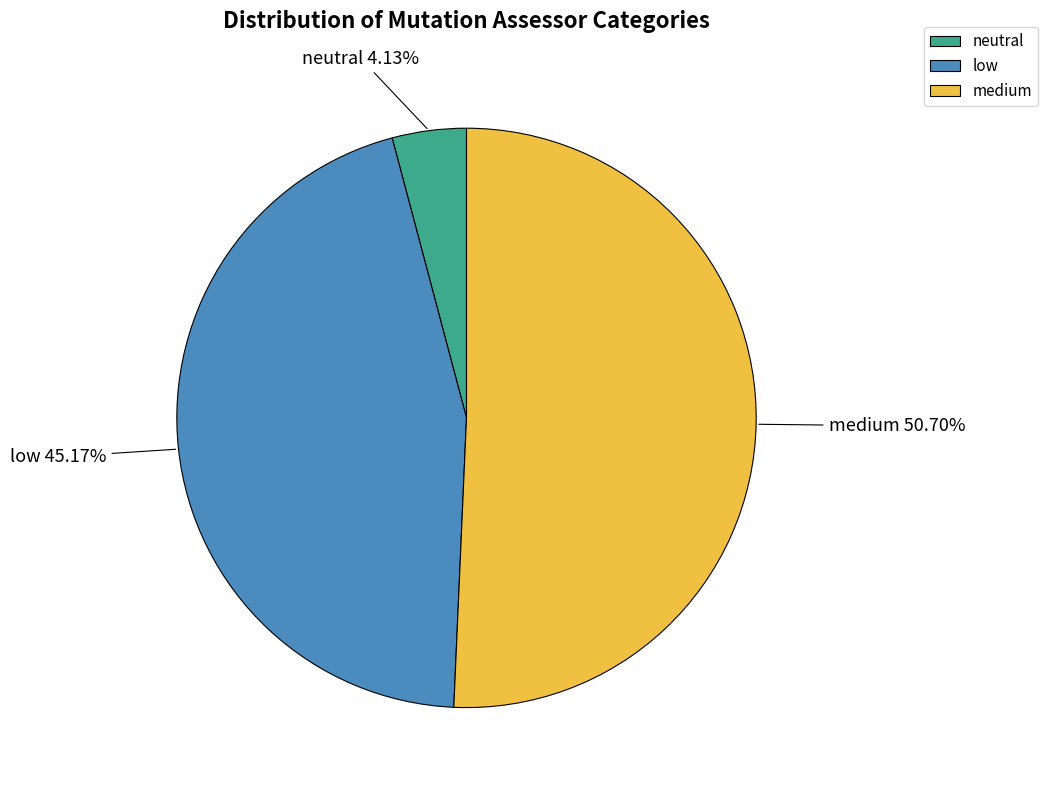

Which has a higher value, medium or neutral?

medium